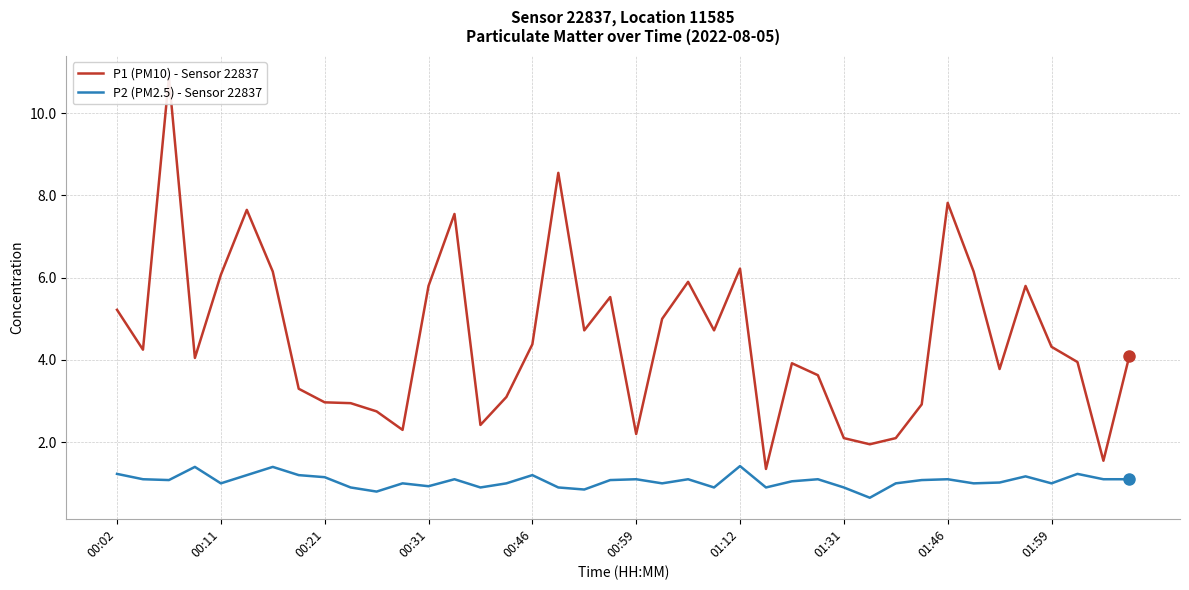

Which series has the widest spread of values?

P1 (PM10) - Sensor 22837